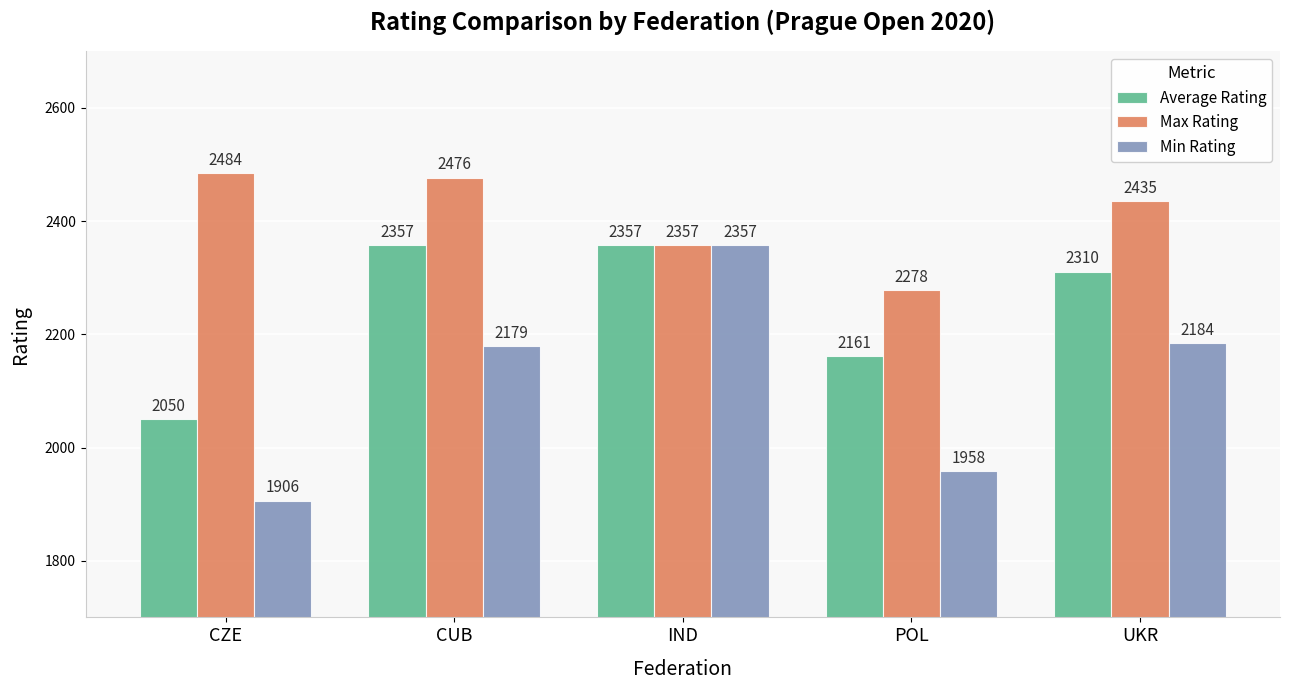

What is the total value across all series at IND?

7071